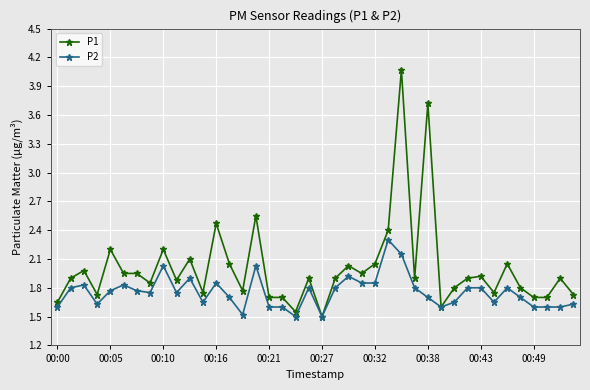

What is the value of the P2 point at the 15th from the left?

1.5